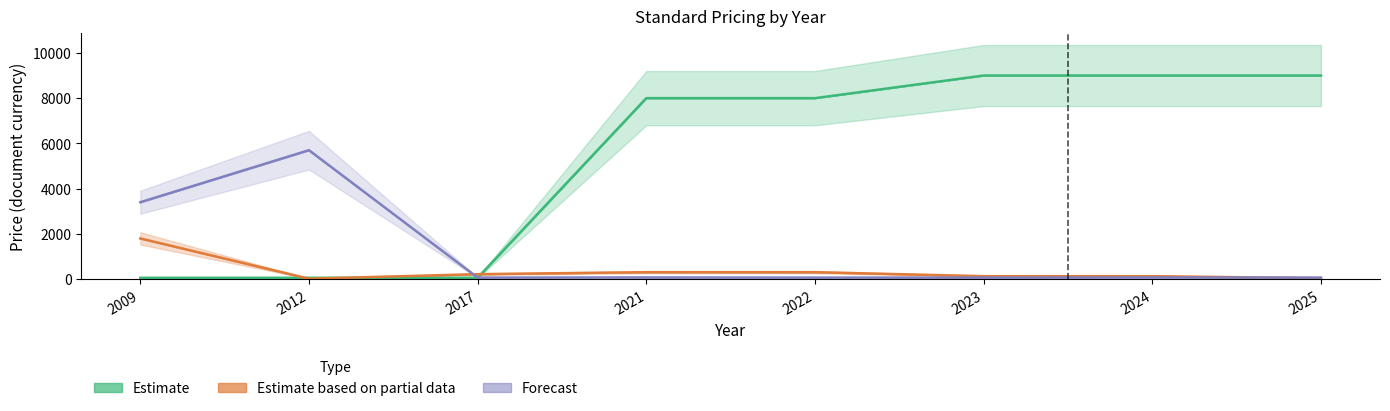

Reading right to left, list all the values displayed in this chart.

Estimate: 9000.0	9000.0	9000.0	8000.0	8000.0	61.0	61.0	61.0
Estimate based on partial data: 43.7	132.0	132.0	308.0	308.0	220.0	20.0	1800.0
Forecast: 69.0	76.0	69.0	69.0	76.0	69.0	5700.0	3400.0